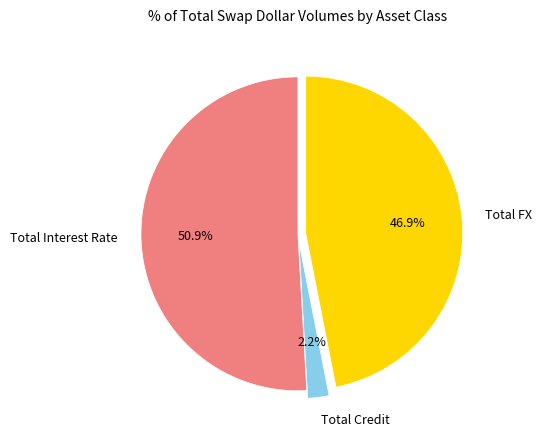

Rank the categories by value from highest to lowest.

Total Interest Rate, Total FX, Total Credit